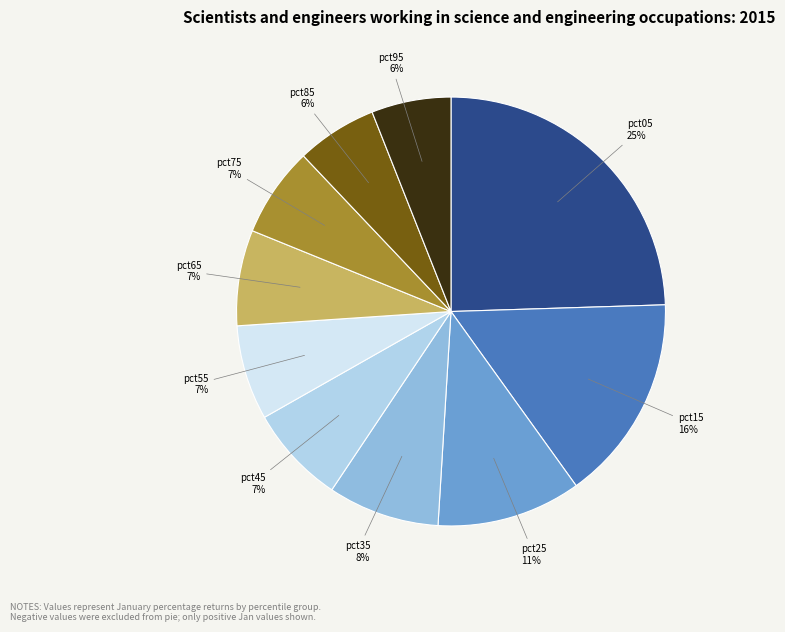

How many segments does this pie chart have?

10